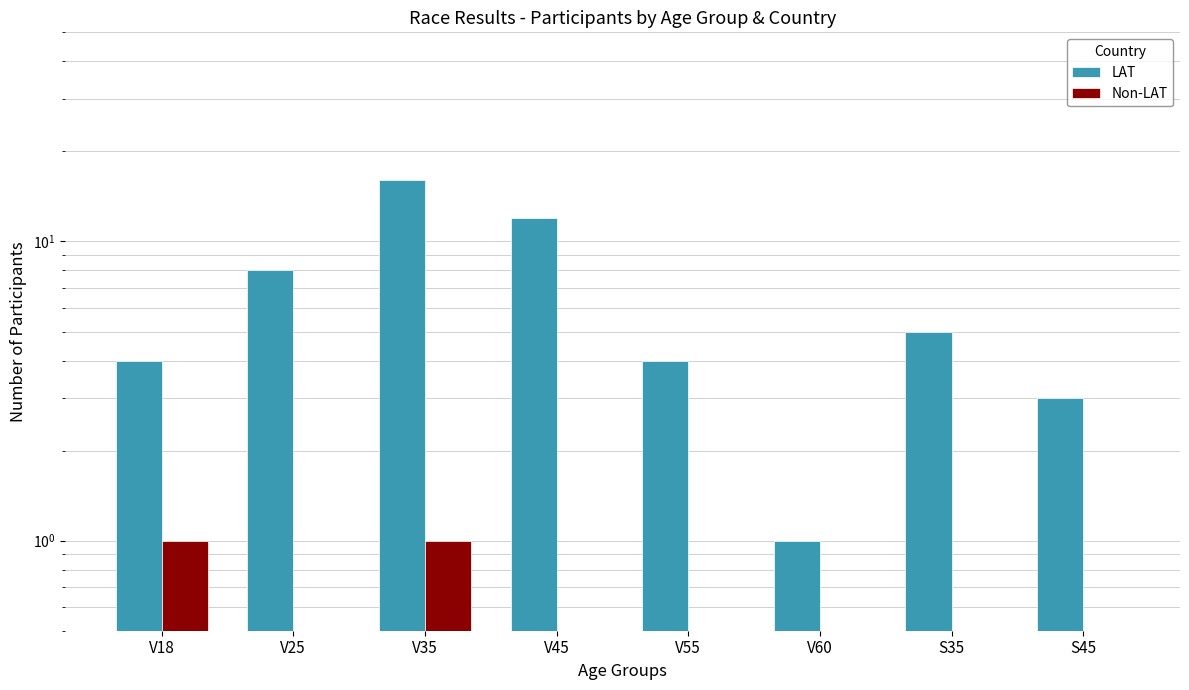

Where is LAT nearest to the value 8?

V25